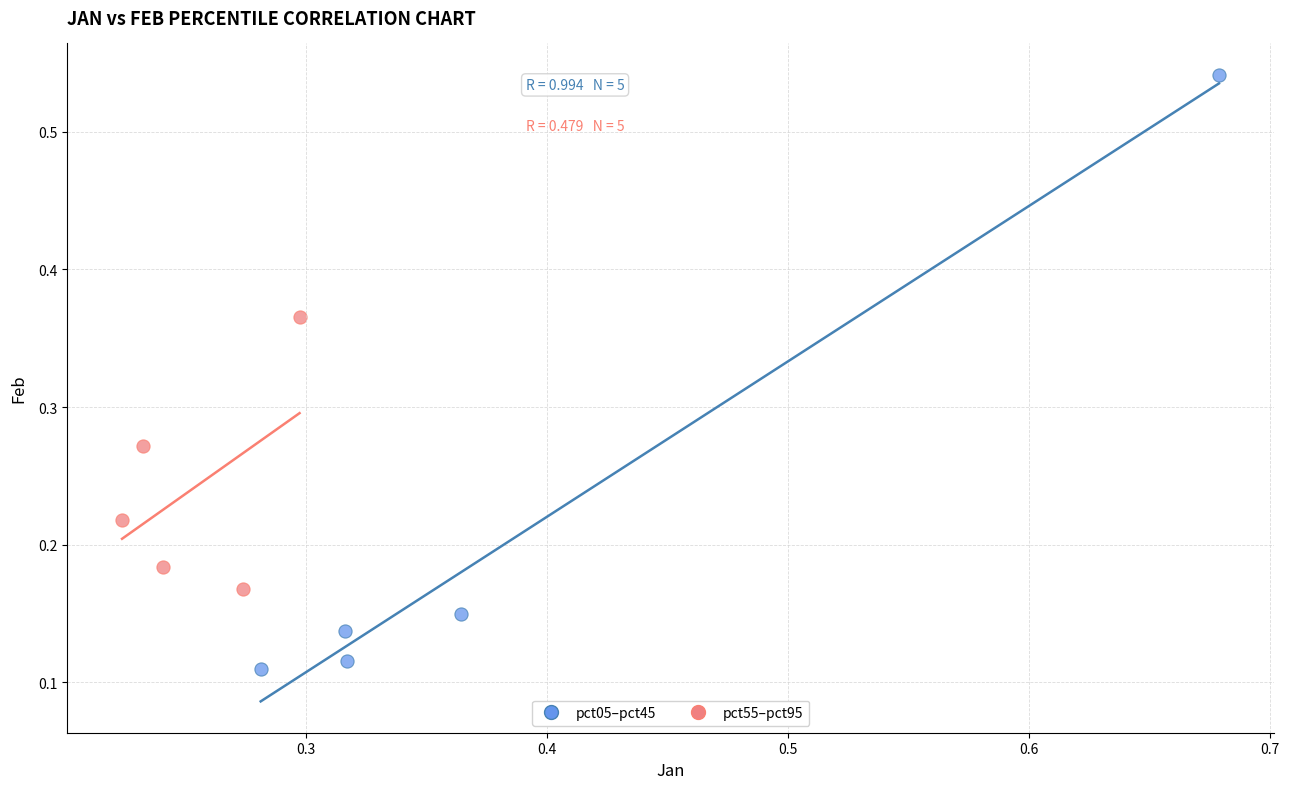

Which series has the widest spread of Y values?

pct05–pct45